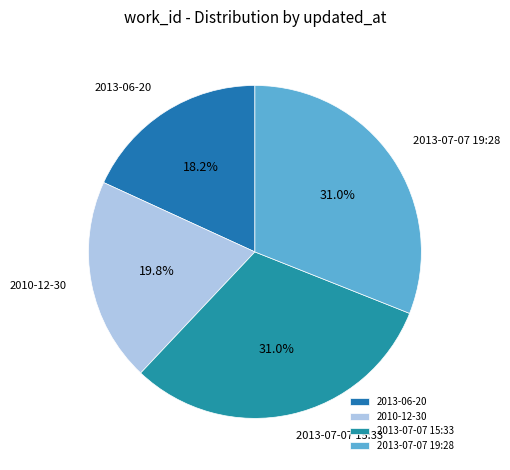

Is 2013-07-07 19:28 the majority of the pie?

No